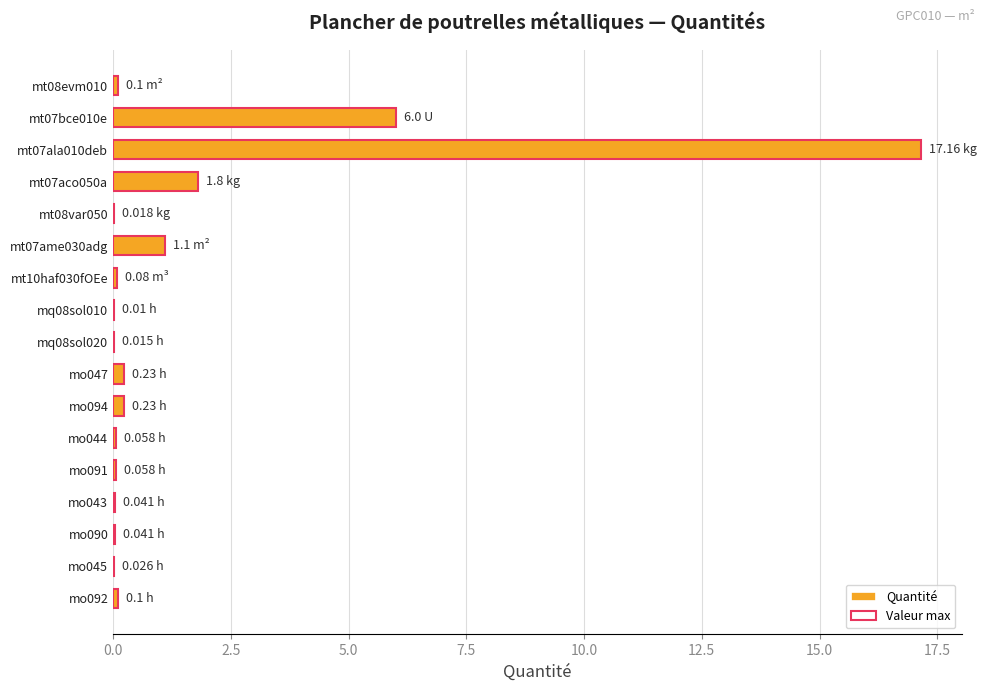

The Valeur max series shows 0.2 at mo094. True or false?

True